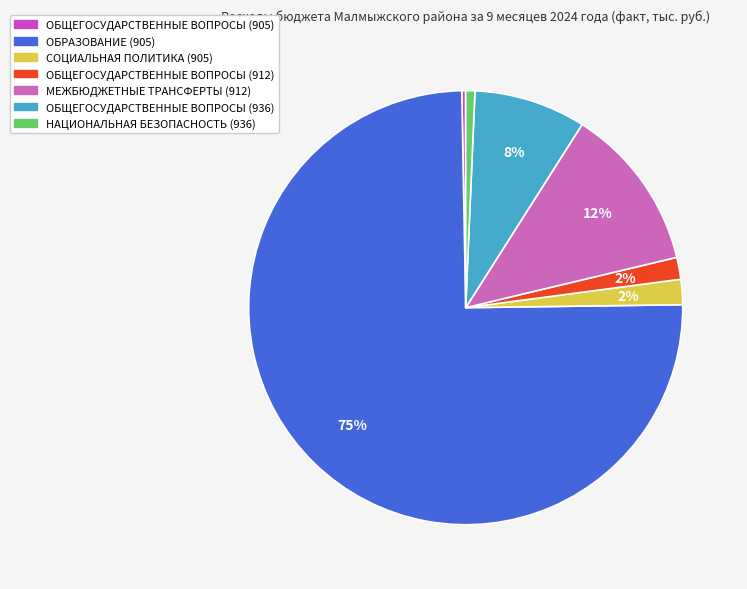

Rank the categories by value from highest to lowest.

ОБРАЗОВАНИЕ (905), МЕЖБЮДЖЕТНЫЕ ТРАНСФЕРТЫ (912), ОБЩЕГОСУДАРСТВЕННЫЕ ВОПРОСЫ (936), СОЦИАЛЬНАЯ ПОЛИТИКА (905), ОБЩЕГОСУДАРСТВЕННЫЕ ВОПРОСЫ (912), НАЦИОНАЛЬНАЯ БЕЗОПАСНОСТЬ (936), ОБЩЕГОСУДАРСТВЕННЫЕ ВОПРОСЫ (905)